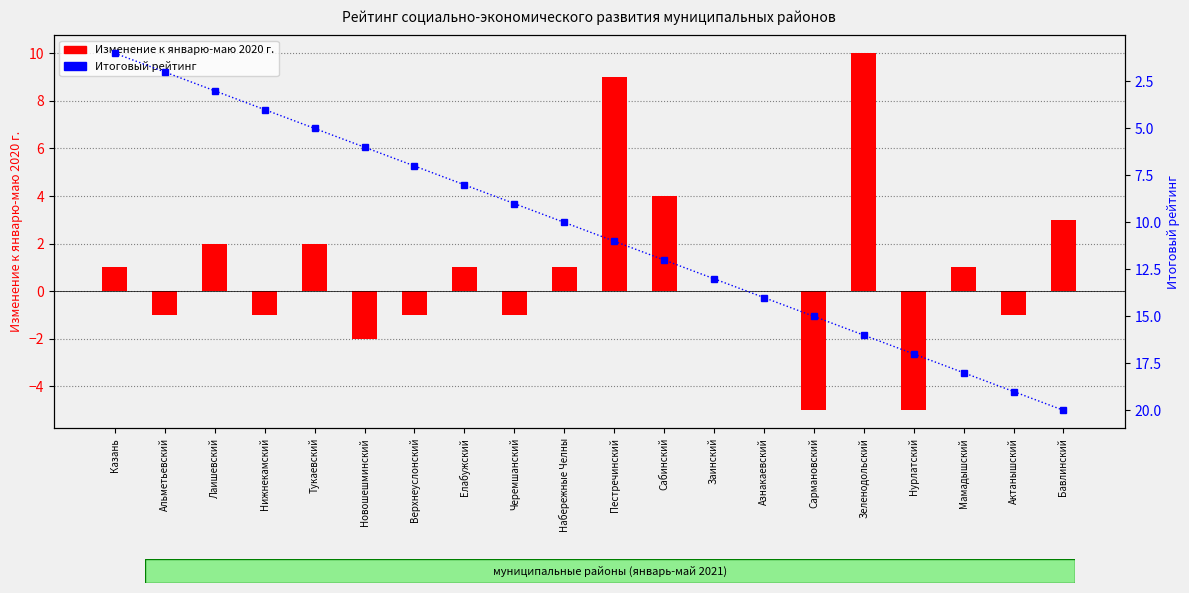

What is the total value across all series at Нурлатский?

12